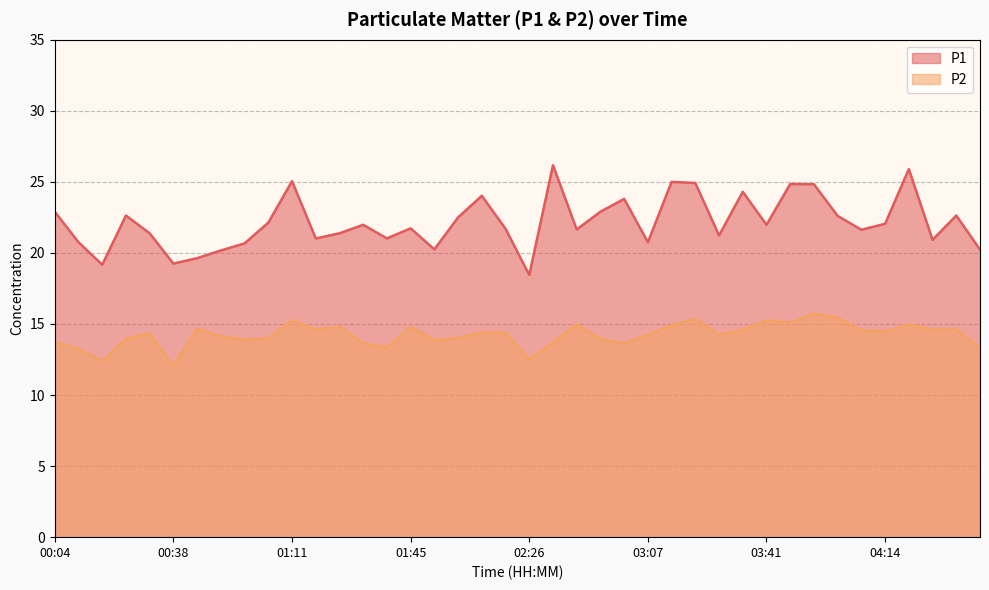

What is the approximate value of P1 at 01:05?

22.1